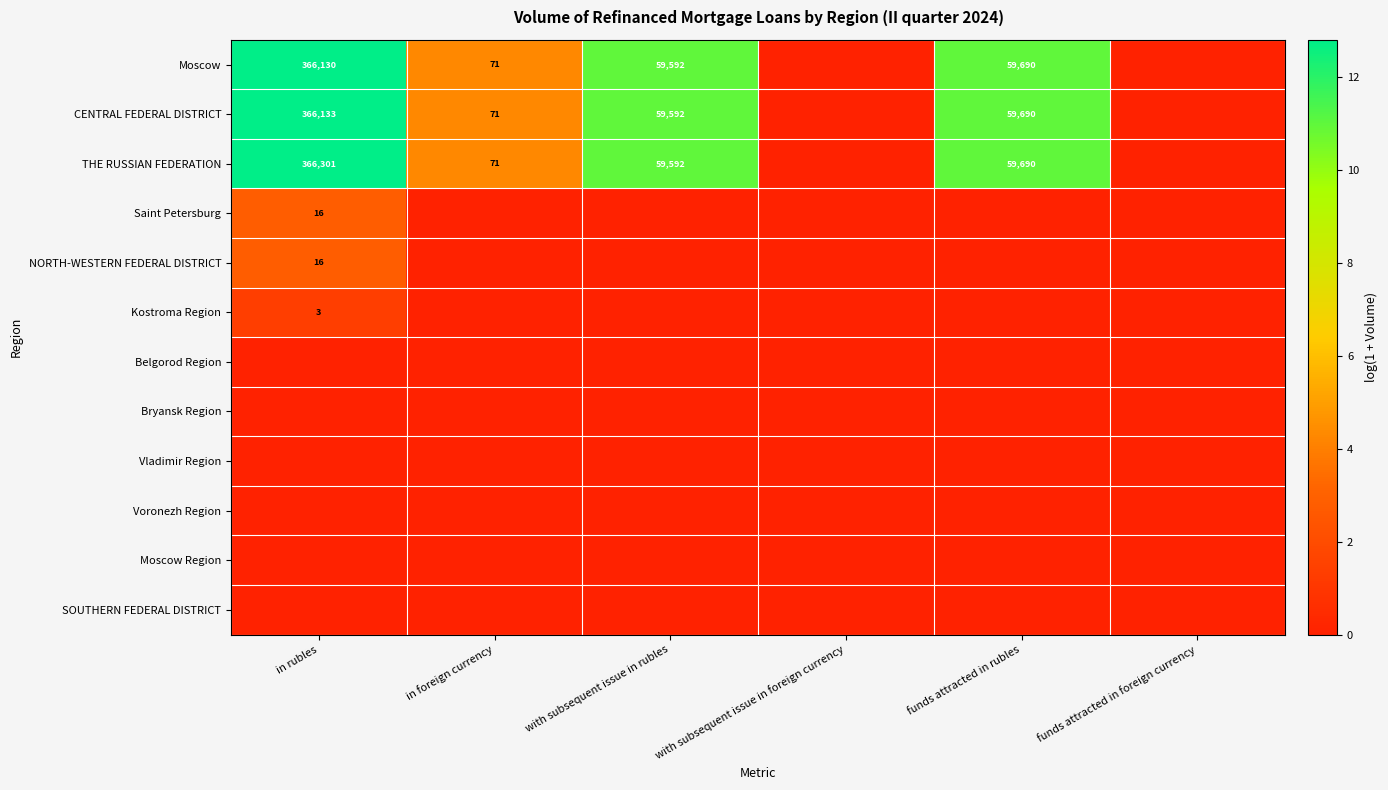

At funds attracted in rubles, list the series in order from largest to smallest.

Moscow, CENTRAL FEDERAL DISTRICT, THE RUSSIAN FEDERATION, Saint Petersburg, NORTH-WESTERN FEDERAL DISTRICT, Kostroma Region, Belgorod Region, Bryansk Region, Vladimir Region, Voronezh Region, Moscow Region, SOUTHERN FEDERAL DISTRICT